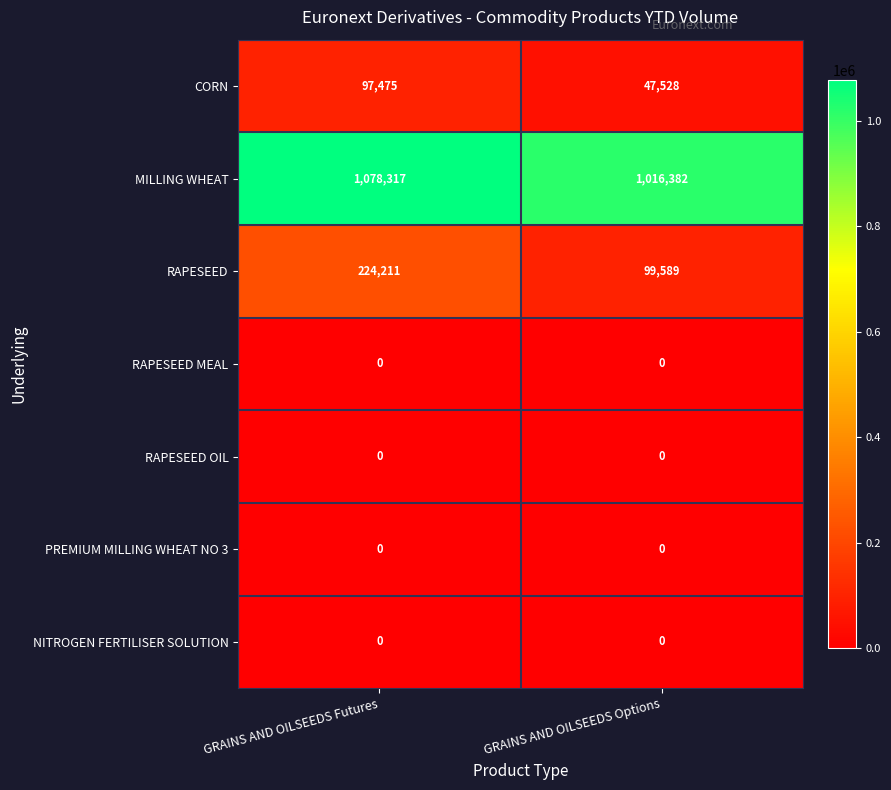

Which series has the largest total across all categories?

MILLING WHEAT